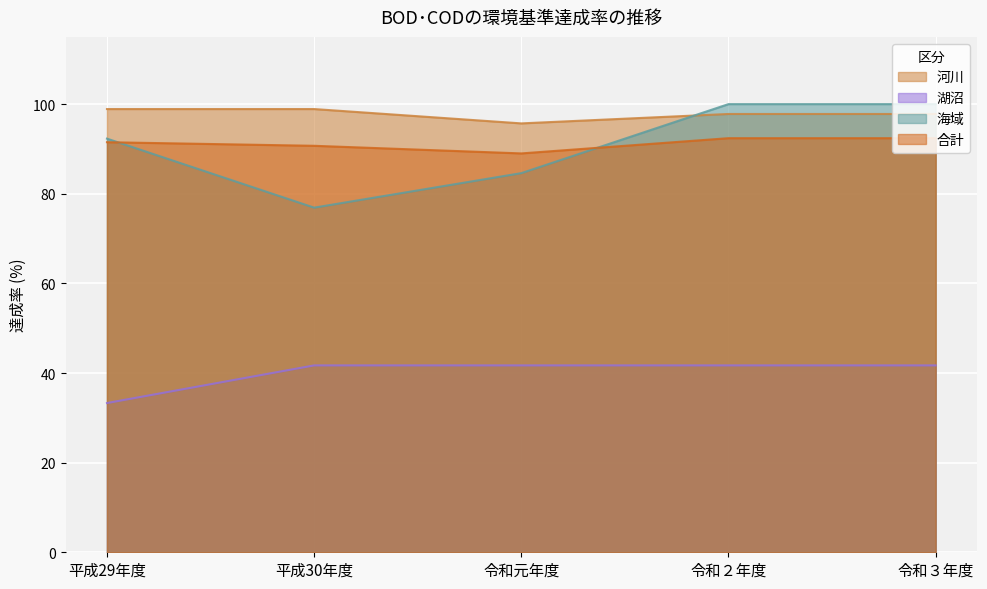

What is the greatest value displayed?

100.0